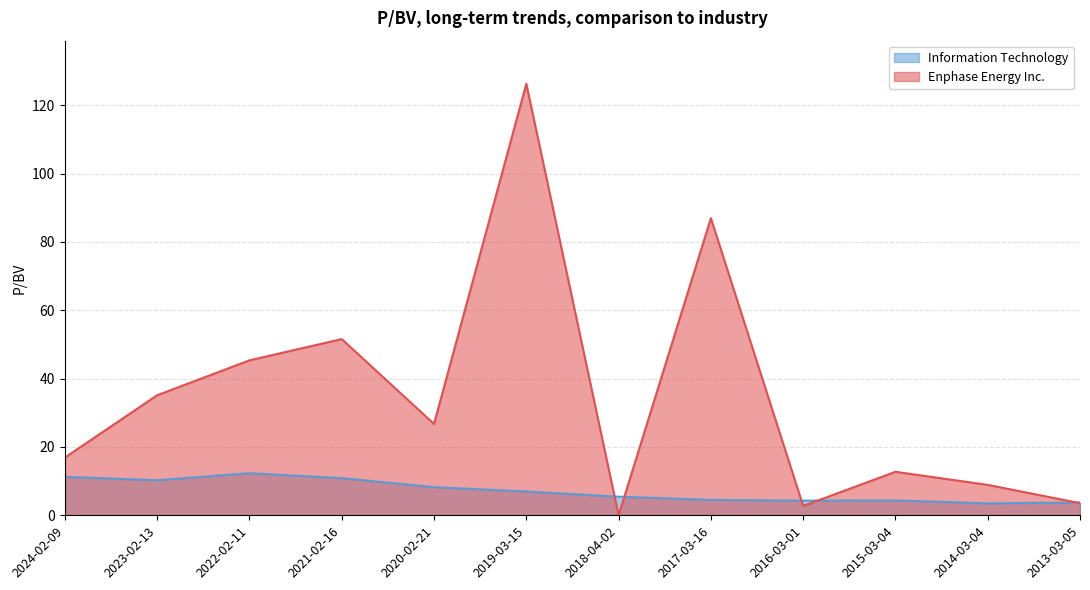

What is the difference between the Information Technology values at 2015-03-04 and 2024-02-09?

6.9